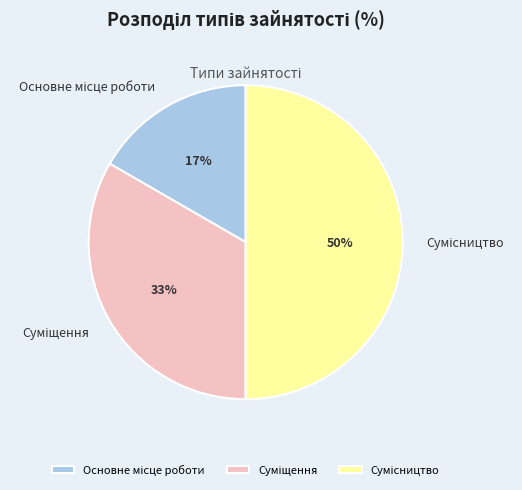

To the nearest percent, what is the difference between the largest and smallest slice percentages?

33%